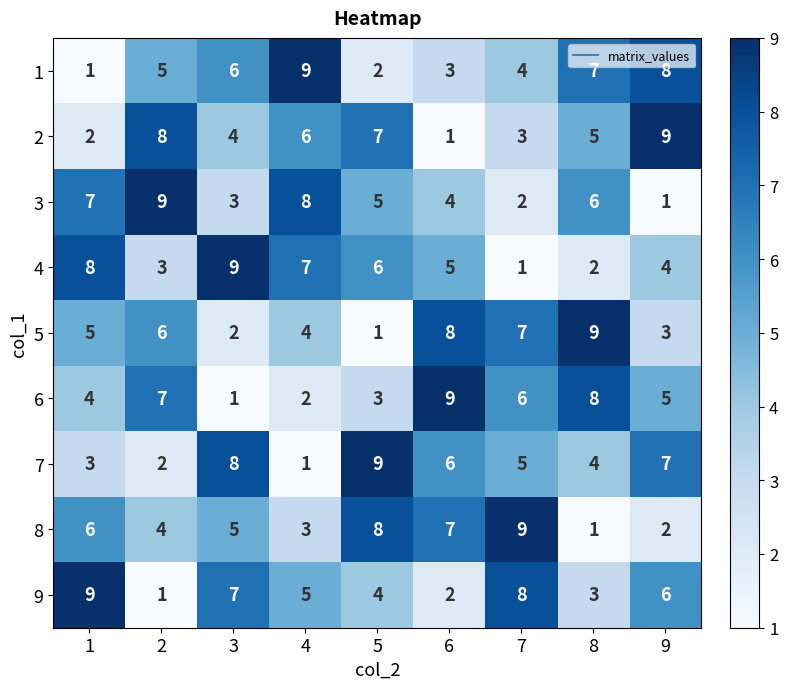

Which series changed the most between 4 and 6?

6